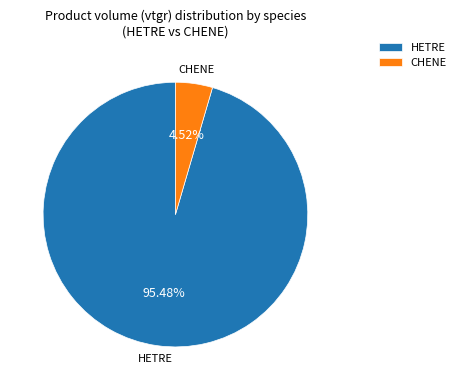

Rank the categories by value from highest to lowest.

HETRE, CHENE